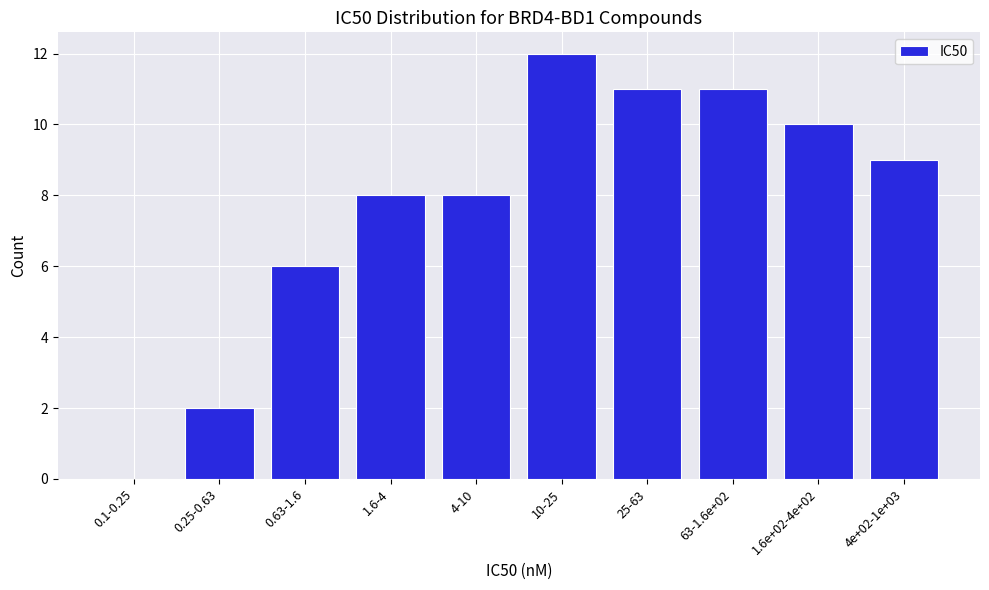

Reading left to right, list all the values displayed in this chart.

0.1-0.25=0	0.25-0.63=2	0.63-1.6=6	1.6-4=8	4-10=8	10-25=12	25-63=11	63-1.6e+02=11	1.6e+02-4e+02=10	4e+02-1e+03=9